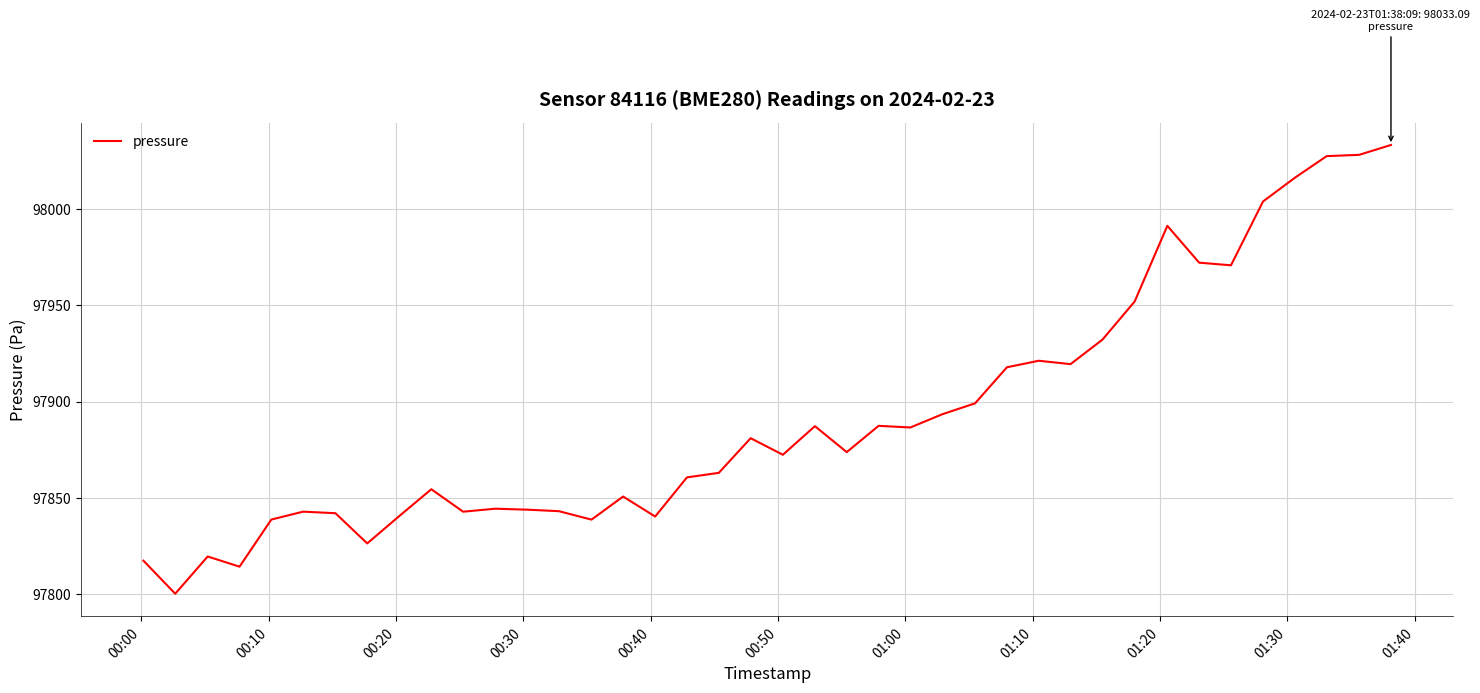

What is the smallest value displayed?

97800.4